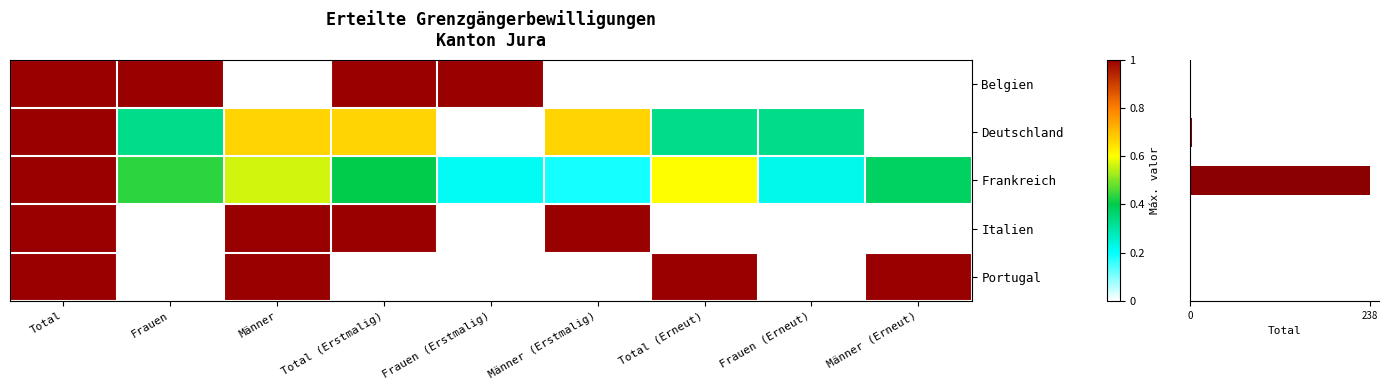

What is the difference between the Frankreich values at Männer (Erstmalig) and Frauen?

0.3